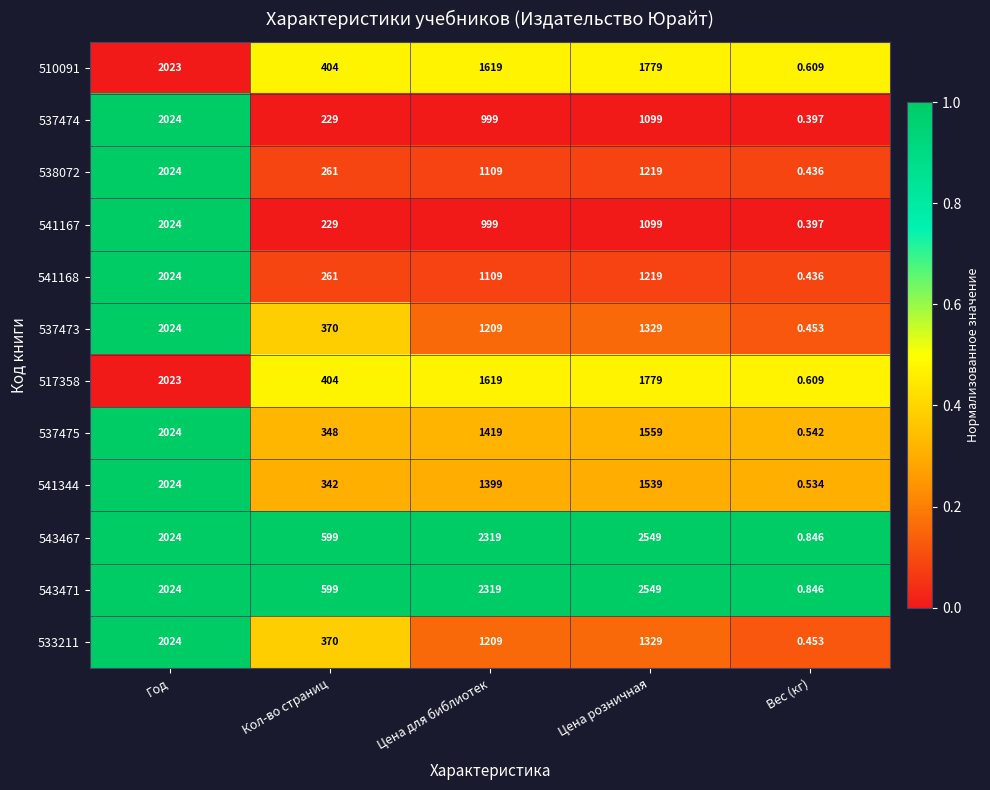

Rank the categories by 541168 value from highest to lowest.

Год, Цена розничная, Цена для библиотек, Кол-во страниц, Вес (кг)